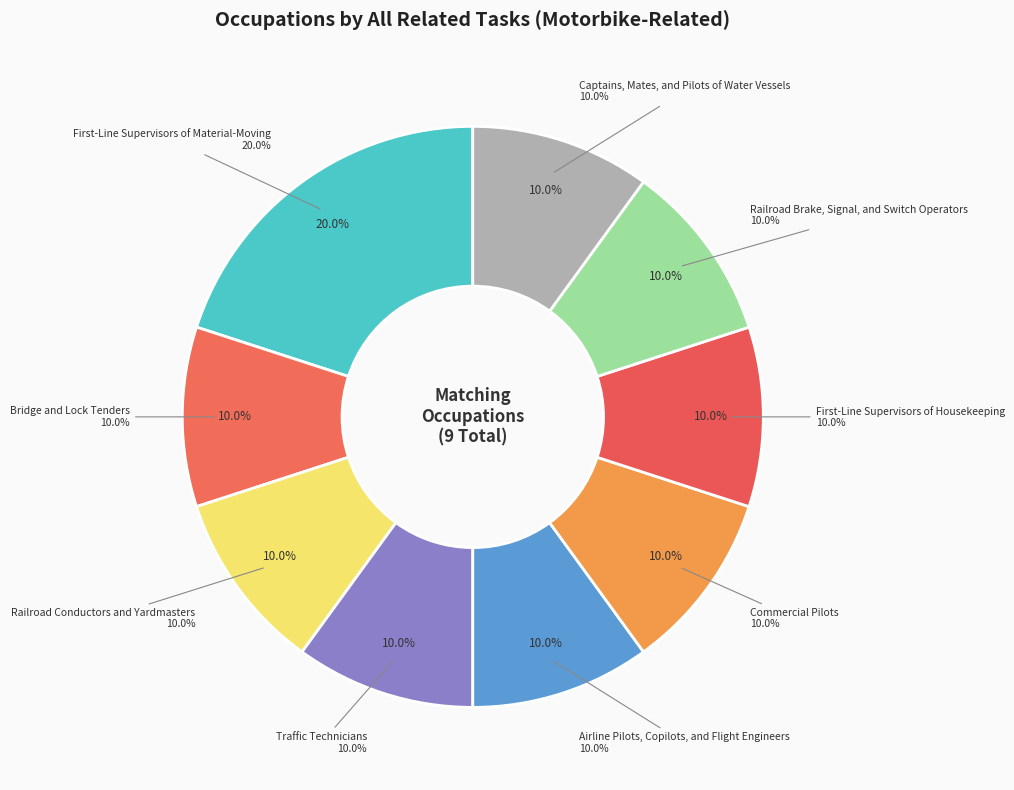

Which slice is the smallest?

Bridge and Lock Tenders